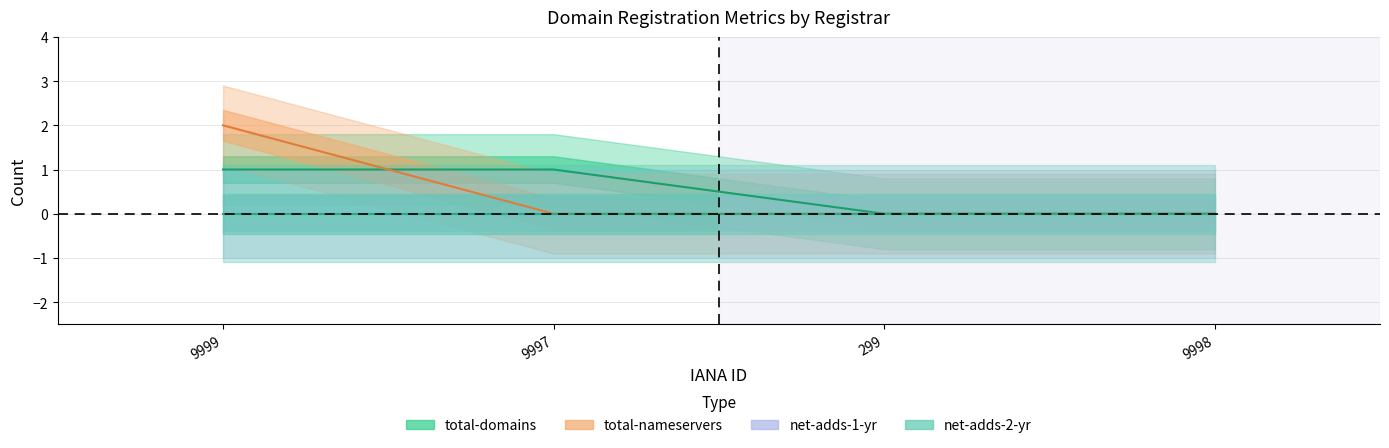

Which category has the highest value across all series?

9999